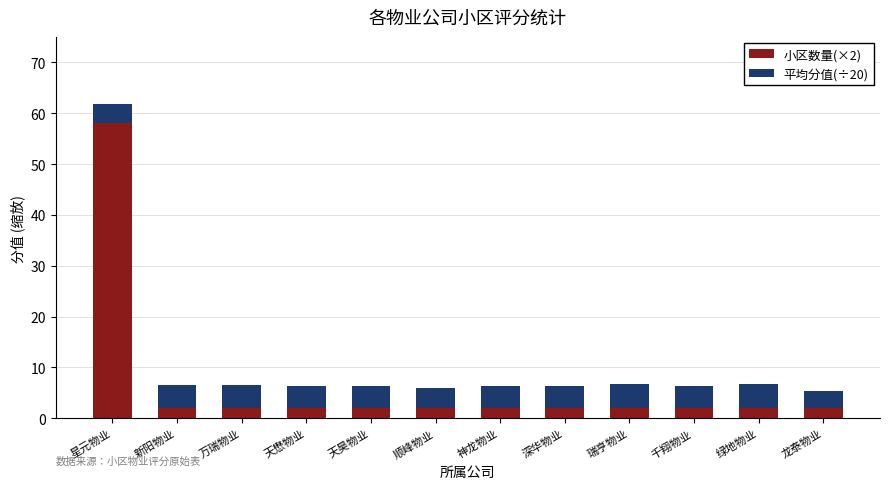

At which category is the sum across all series the highest?

星元物业